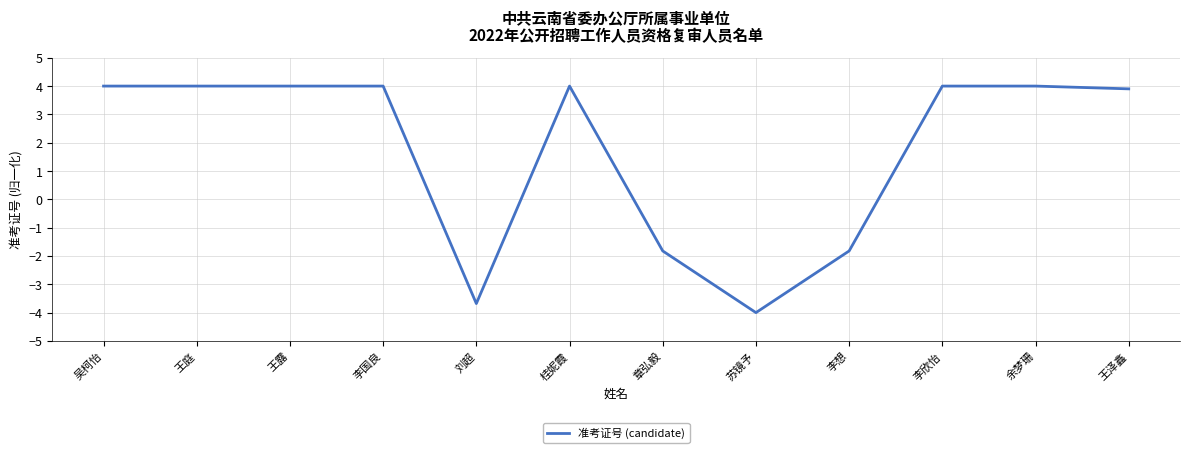

Reading left to right, what are all the values shown in this chart?

吴柯怡=4.0	王庭=4.0	王露=4.0	李国良=4.0	刘超=-3.7	桂妮霞=4.0	章弘毅=-1.8	苏镜予=-4.0	李想=-1.8	李欣怡=4.0	余梦珊=4.0	王泽鑫=3.9